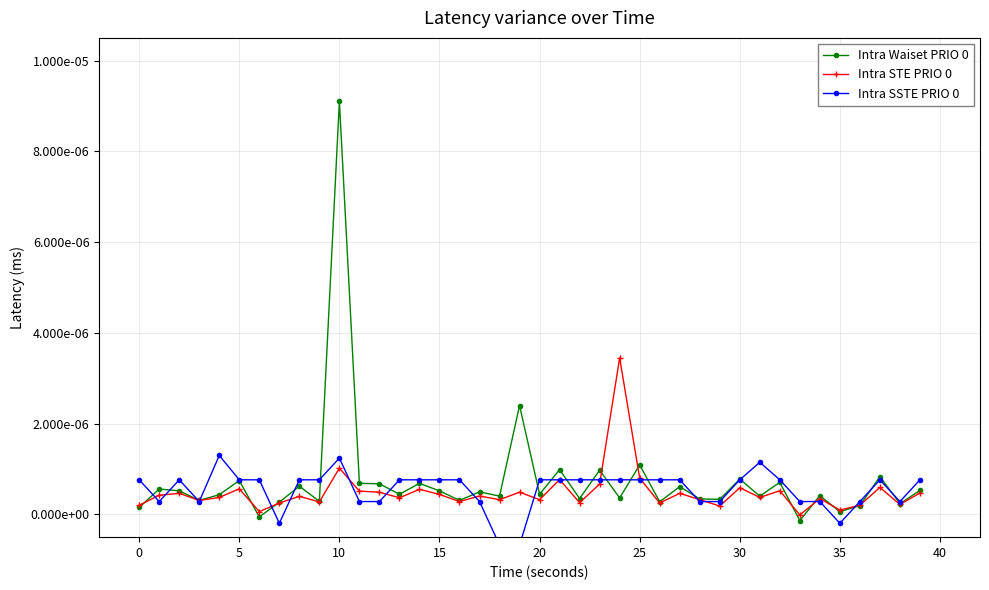

After their last crossing, which series has the higher values: Intra STE PRIO 0 or Intra Waiset PRIO 0?

Intra Waiset PRIO 0